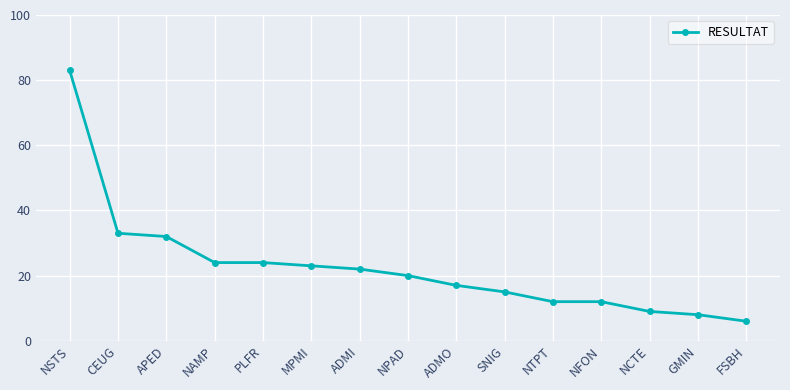

Count the number of data series in this chart.

1